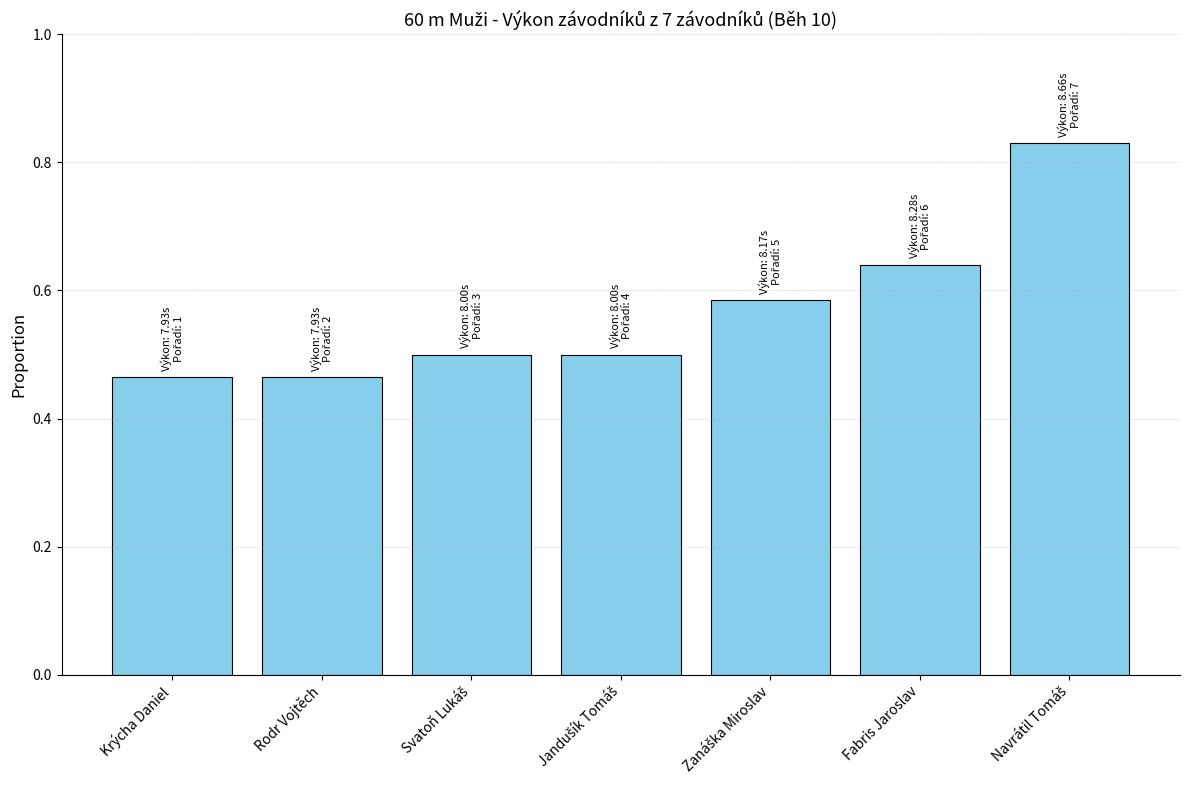

What is the sum of all values?

4.0